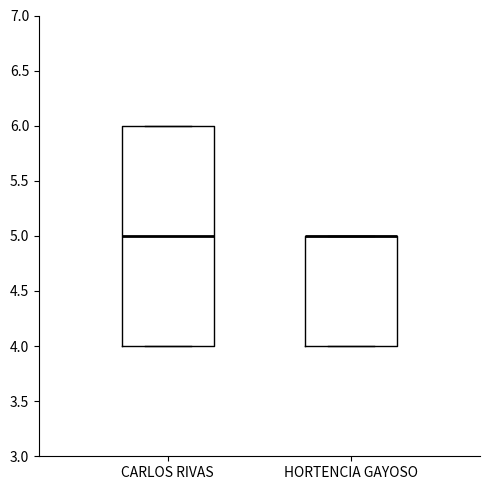

Reading left to right, read every box against the y-axis: the position of its median line, the range the box covers, and the ends of its whiskers. The values are not printed on the chart, so give them approximately, as read against the axis.

CARLOS RIVAS: median 5, box 4 to 6, whiskers 4 to 6
HORTENCIA GAYOSO: median 5 (drawn on the box's upper edge), box 4 to 5, whiskers 4 to 5